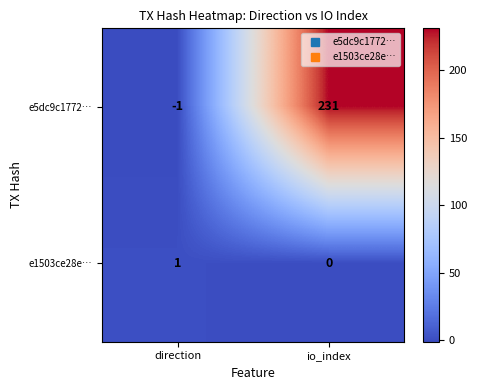

Which series changed the most between direction and io_index?

e5dc9c1772…